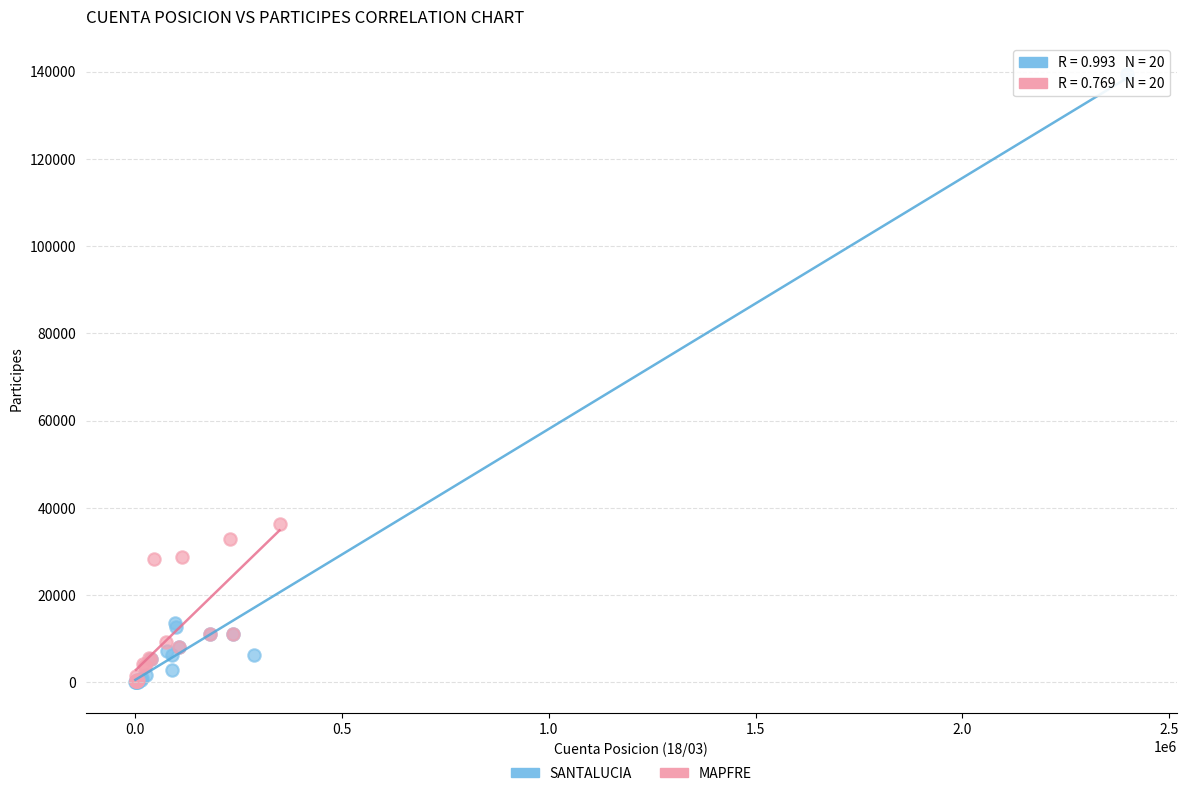

Which series contains the highest Y value?

SANTALUCIA